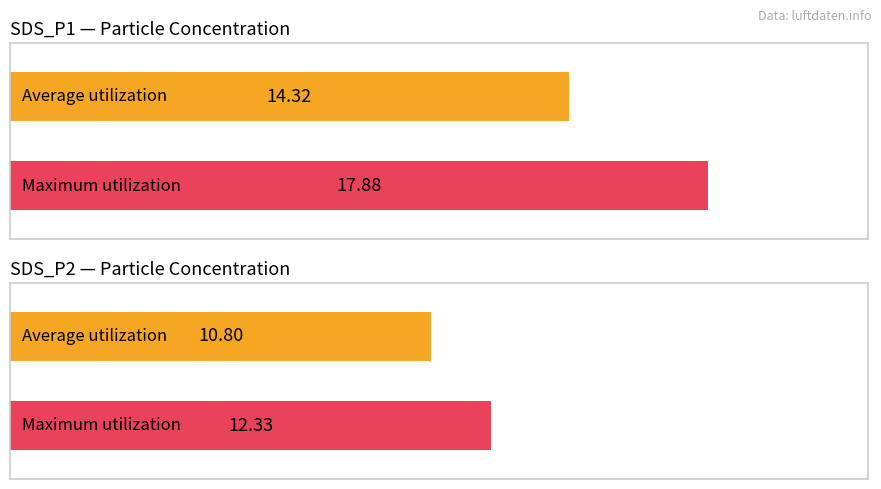

Which series has the widest spread of values?

SDS_P1